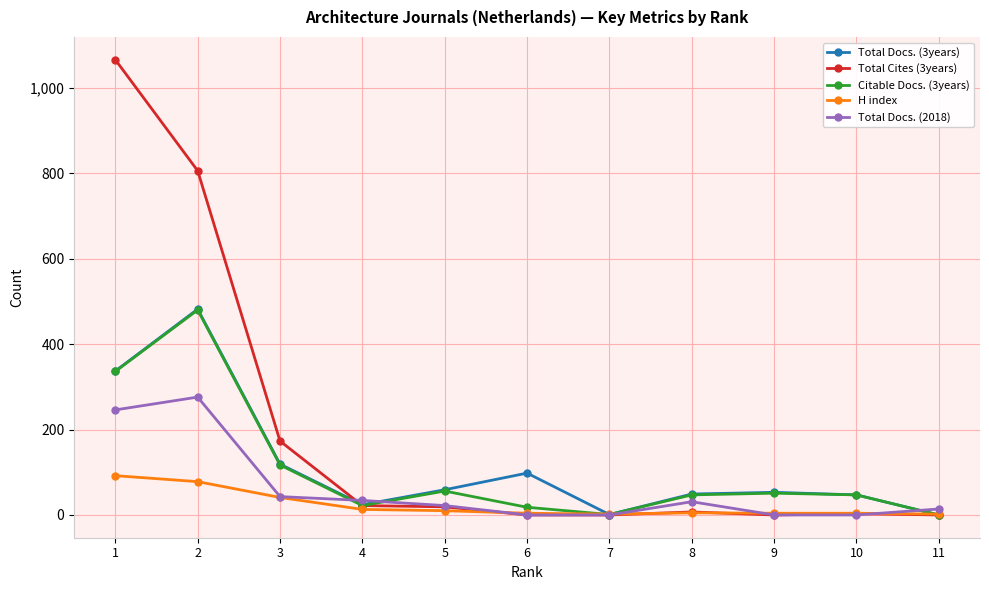

What is the greatest value displayed?

1066